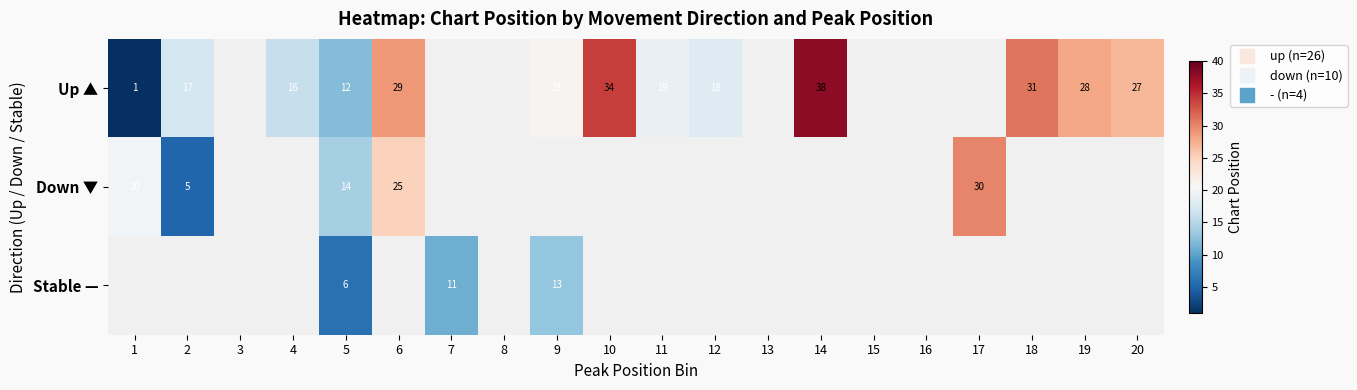

The Up ▲ series shows 11.0 at 19. True or false?

False